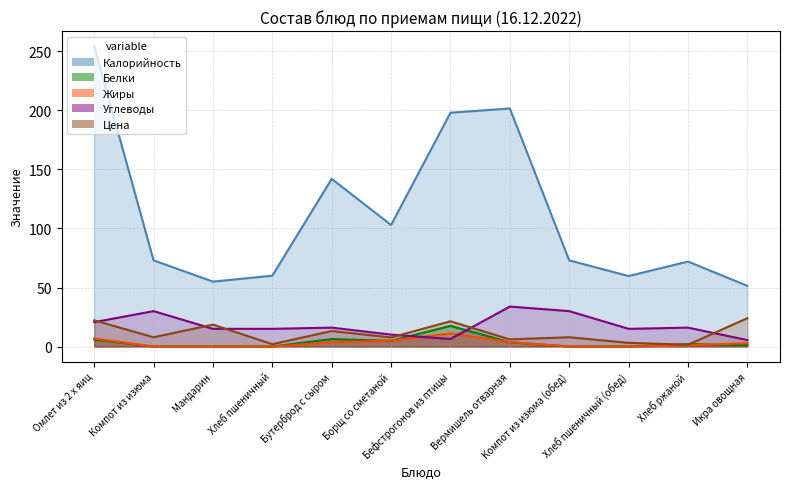

What is the greatest value displayed?

254.5